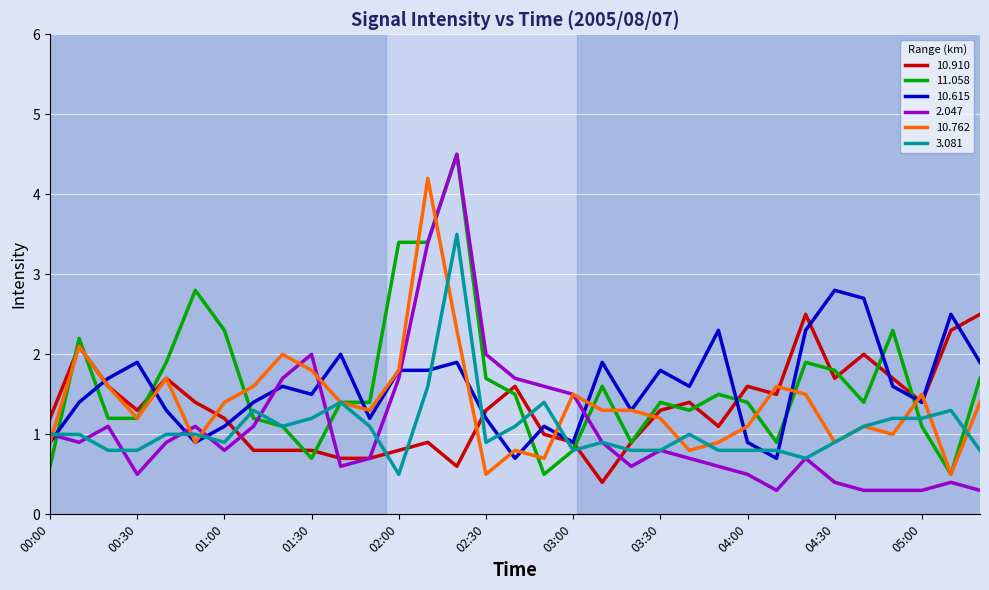

What is the greatest value displayed?

4.5